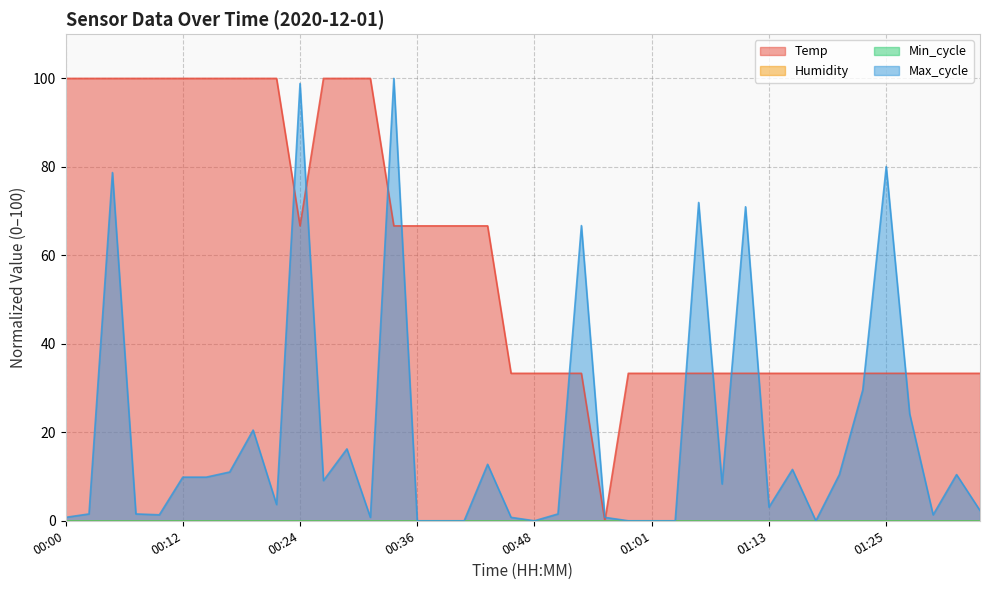

Between which two adjacent categories do Max_cycle and Temp first intersect?

00:22 and 00:24